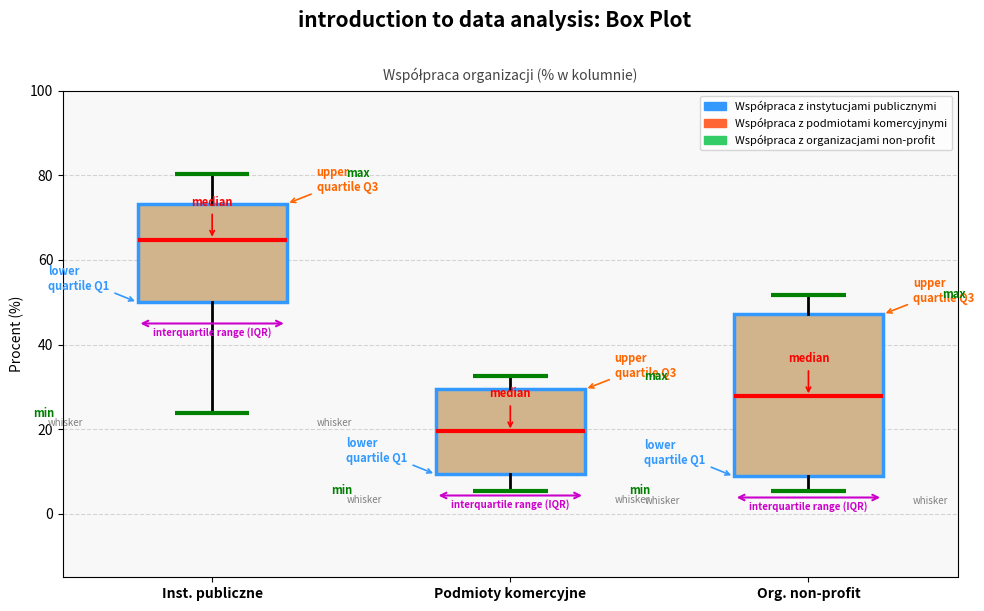

Reading left to right, read every box against the y-axis: the position of its median line, the range the box covers, and the ends of its whiskers. The values are not printed on the chart, so give them approximately, as read against the axis.

Inst. publiczne: median 64, box 50 to 74, whiskers 24 to 80
Podmioty komercyjne: median 20, box 10 to 30, whiskers 6 to 32
Org. non-profit: median 28, box 8 to 48, whiskers 6 to 52